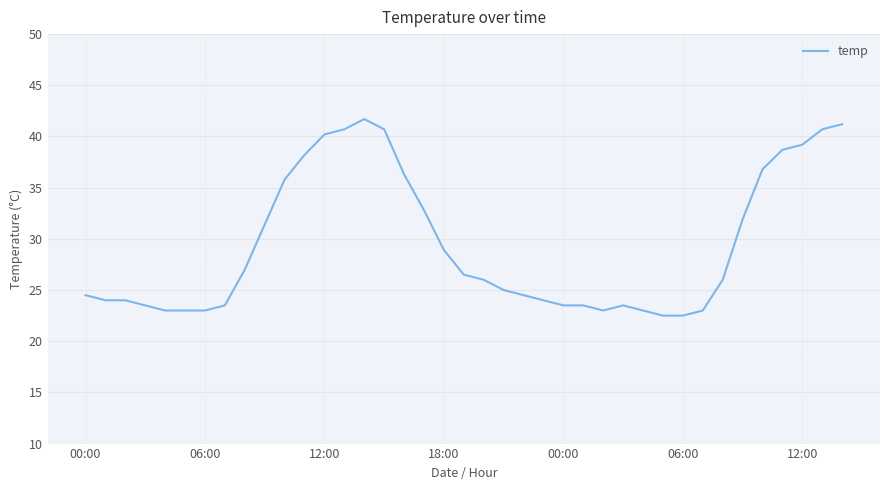

What is the difference between the maximum and minimum values?

19.2